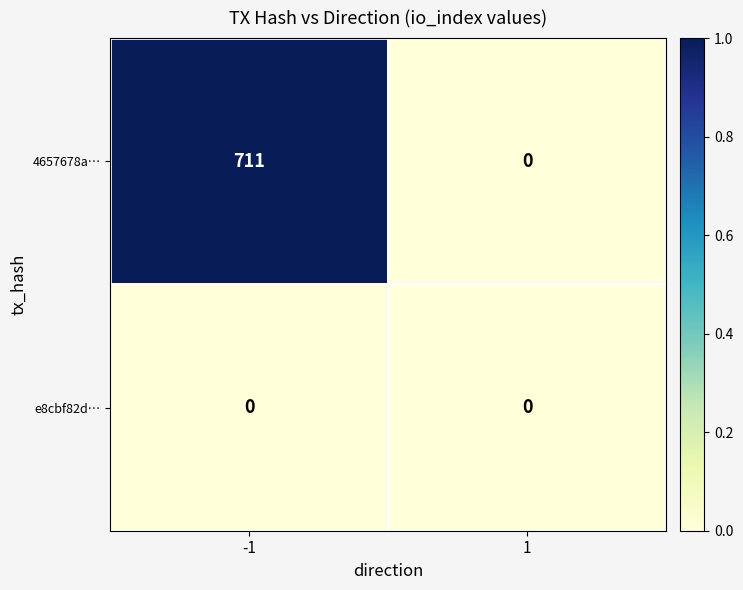

How many data points does each series have?

2